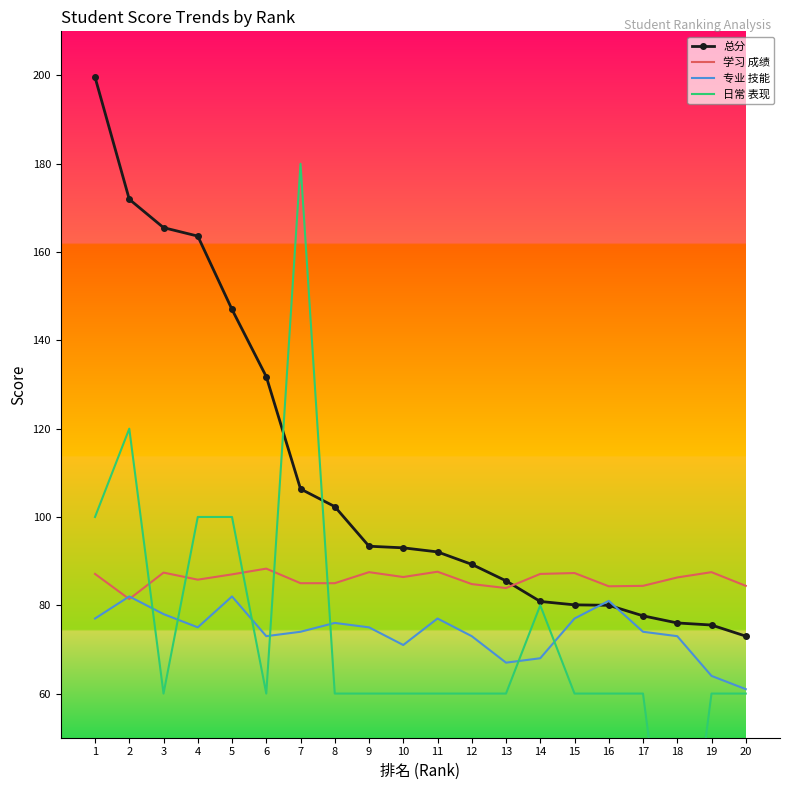

What is the value of the 日常 表现 point at the 15th from the left?

60.0